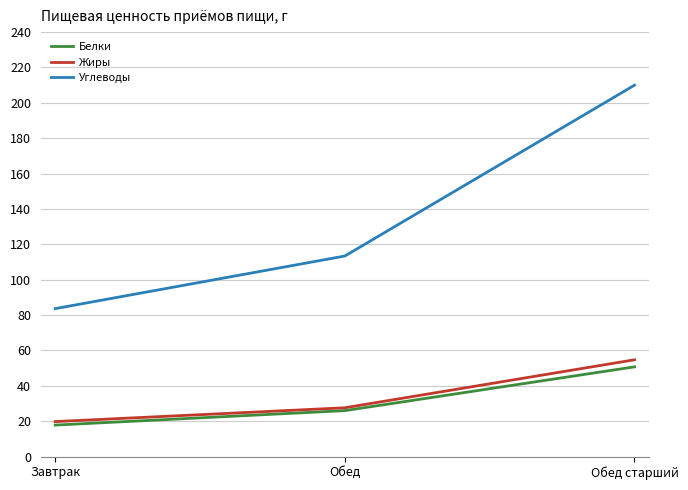

What is the sum of all Белки values?

94.5